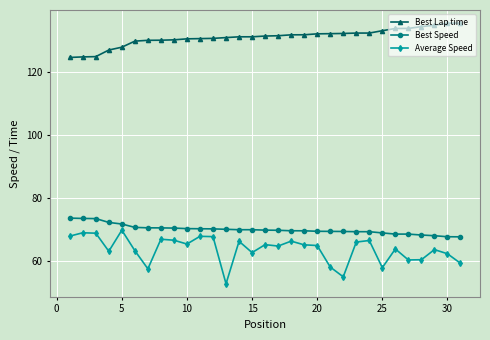

Rank the series by their maximum value, from highest to lowest.

Best Lap time, Best Speed, Average Speed